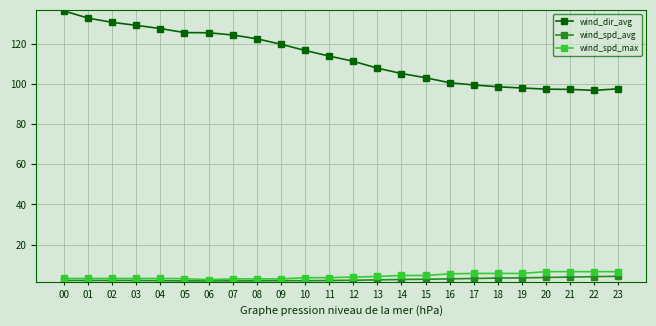

True or false: wind_dir_avg and wind_spd_avg cross at least once.

False